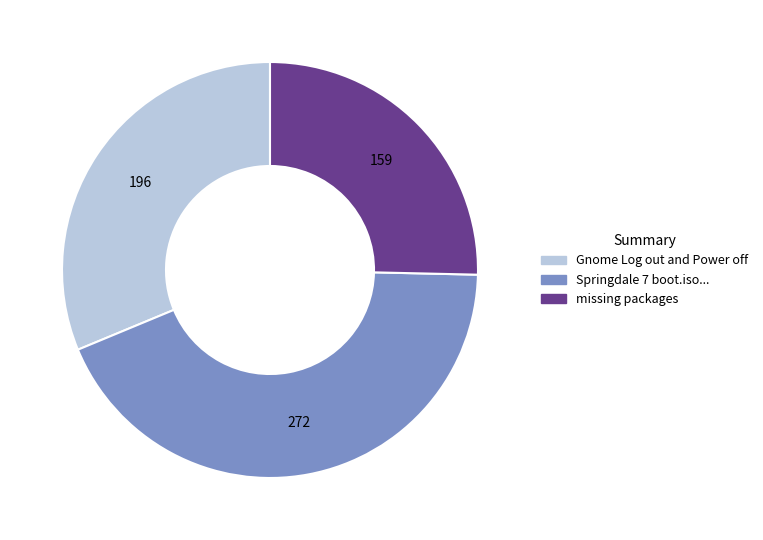

Is there any slice that represents more than half of the pie?

No